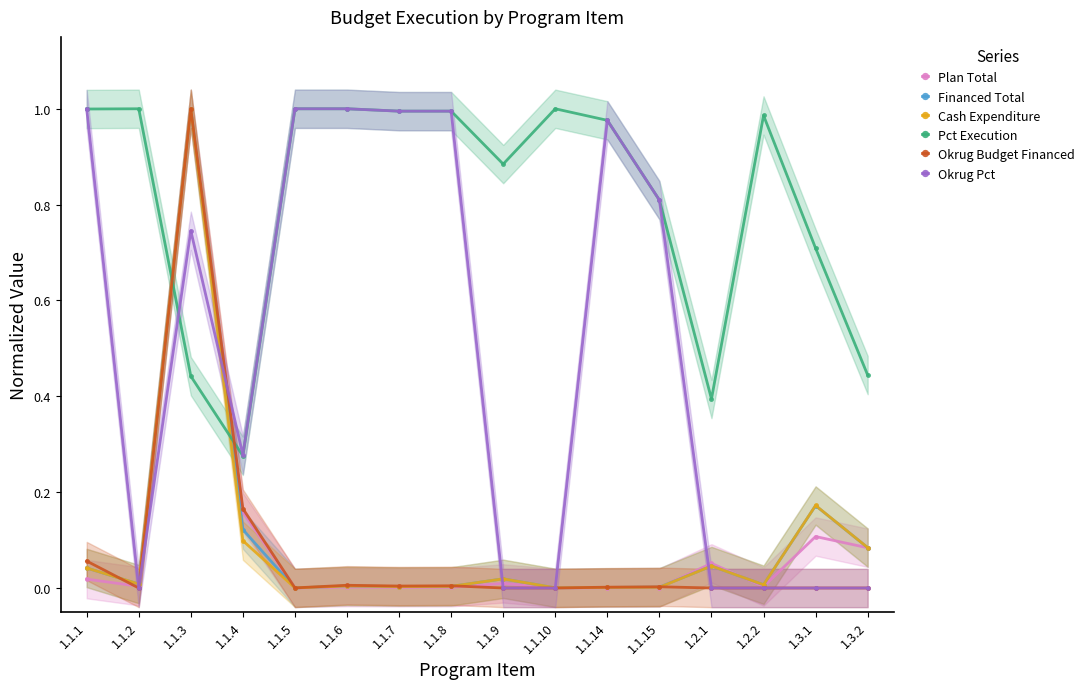

Is it true that Cash Expenditure equals 0.0 at 1.1.9?

False